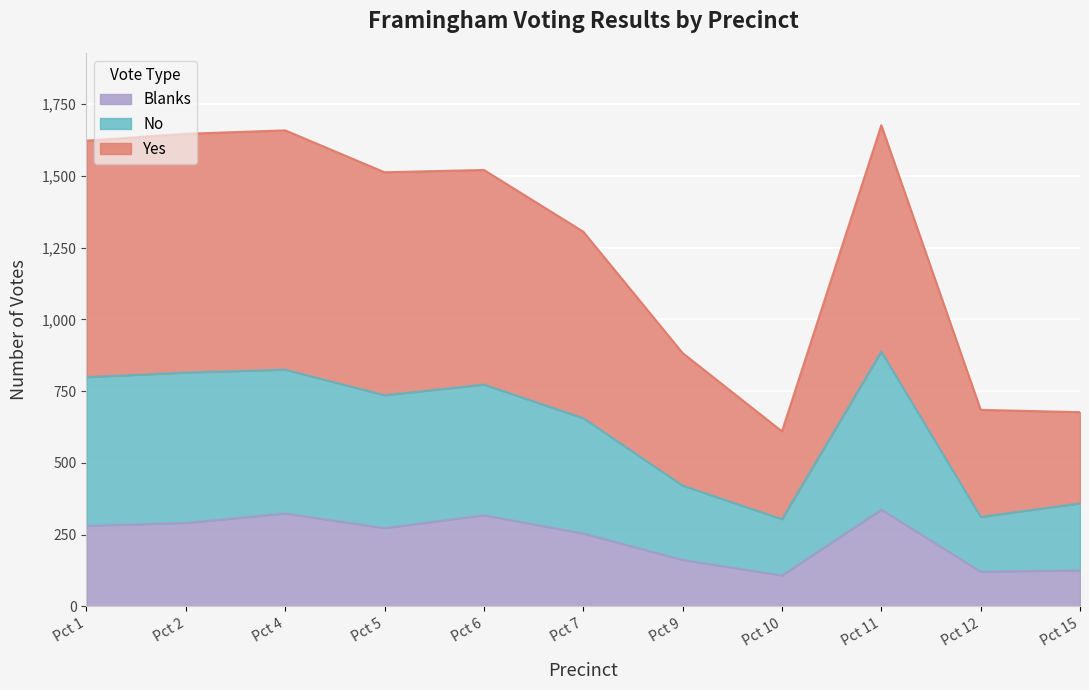

Reading right to left, extract all data points from this chart.

Yes: 677	685	1677	610	883	1306	1521	1513	1659	1647	1623
No: 359	312	888	304	421	656	773	736	825	815	799
Blanks: 126	121	337	108	162	254	318	273	324	291	281